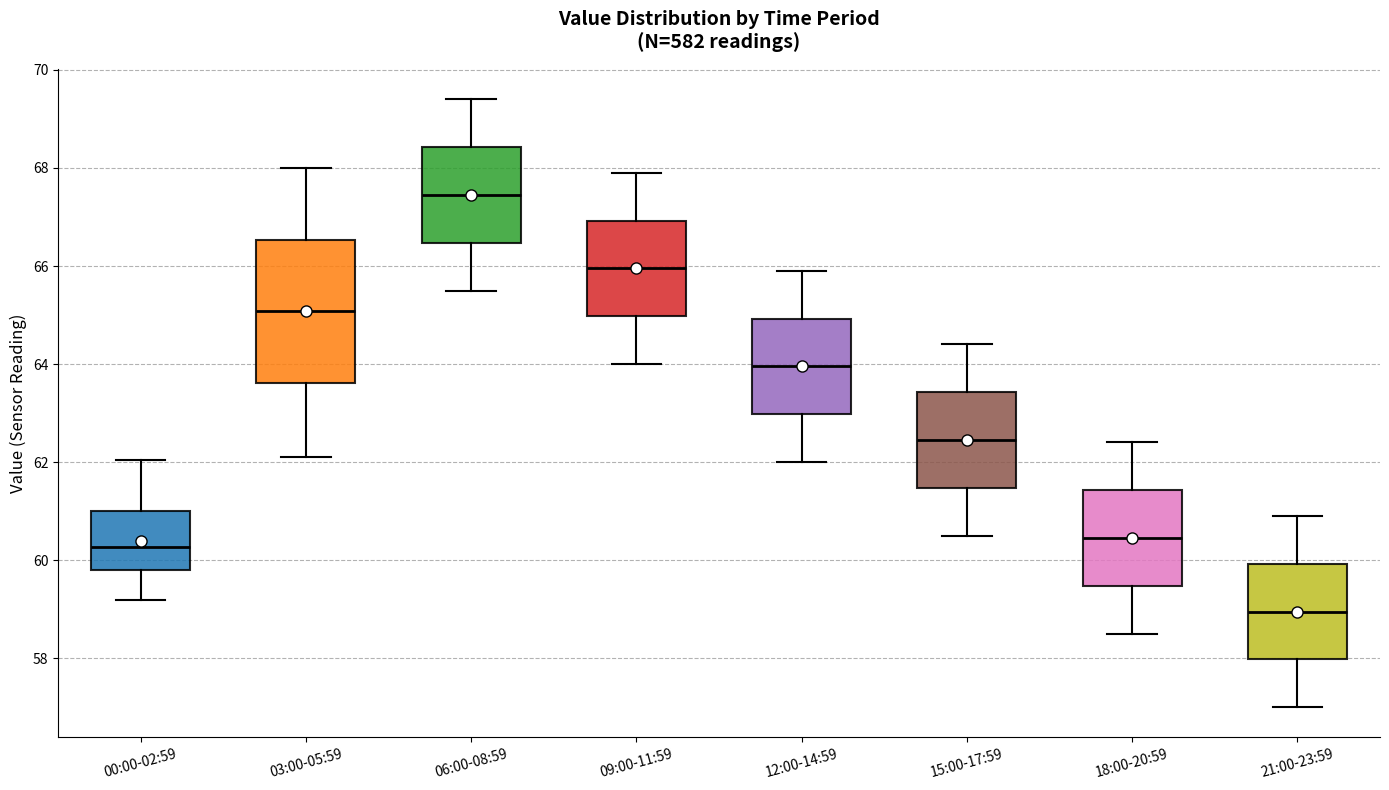

Which box is the tallest, from its lower edge to its upper edge?

03:00-05:59